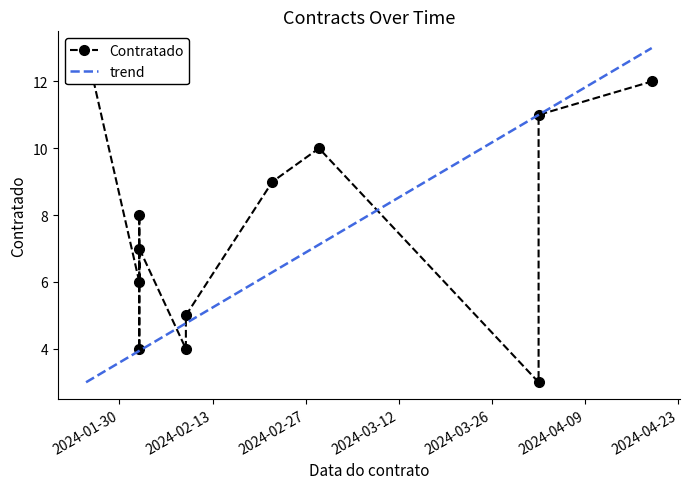

True or false: the data shows 7 at 2024-02-02.

False